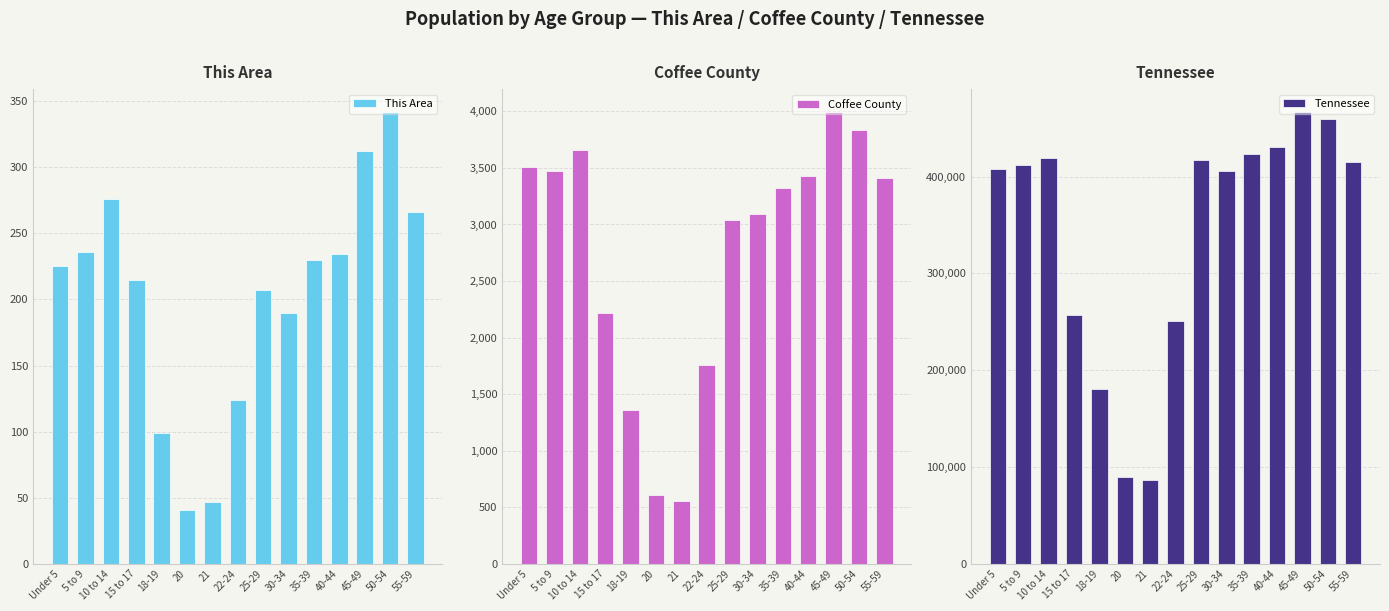

What is the spread (max minus min) of values at 35-39?

423392